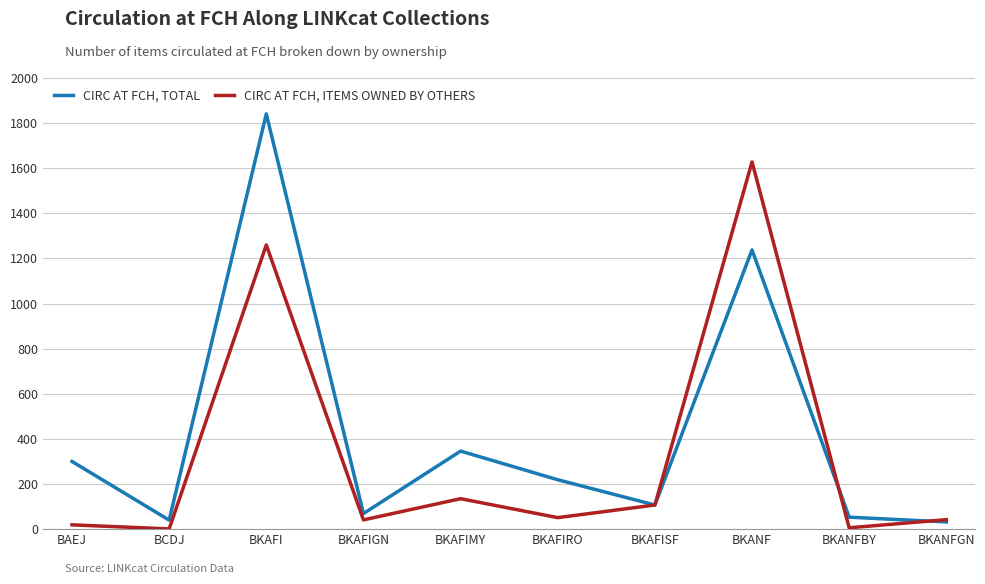

Is it true that CIRC AT FCH, ITEMS OWNED BY OTHERS equals 1628 at BKANF?

True